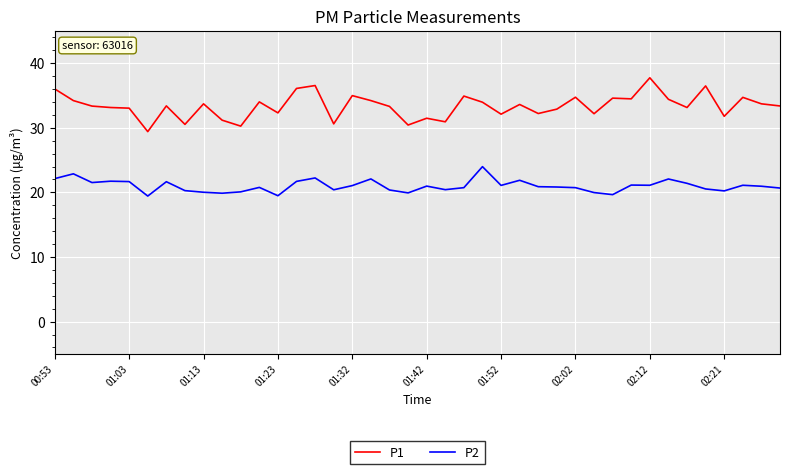

List the series in order of their overall mean, highest first.

P1, P2